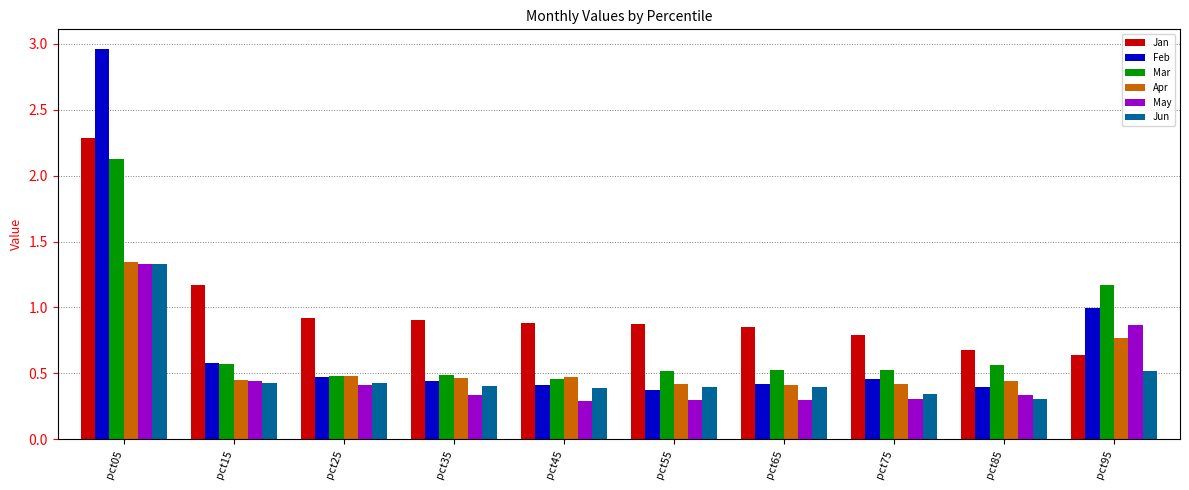

The May series shows 0.9 at pct95. True or false?

True